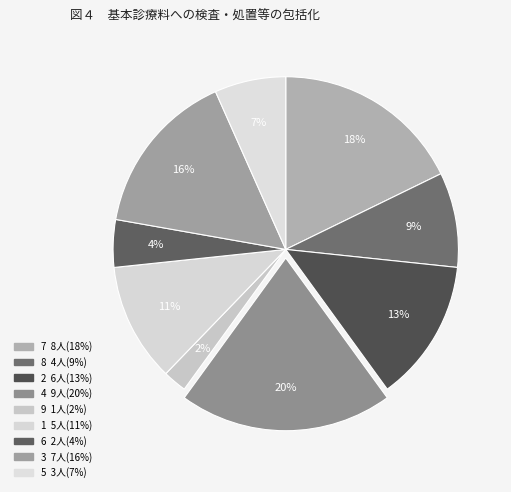

How many slices are in this pie chart?

9